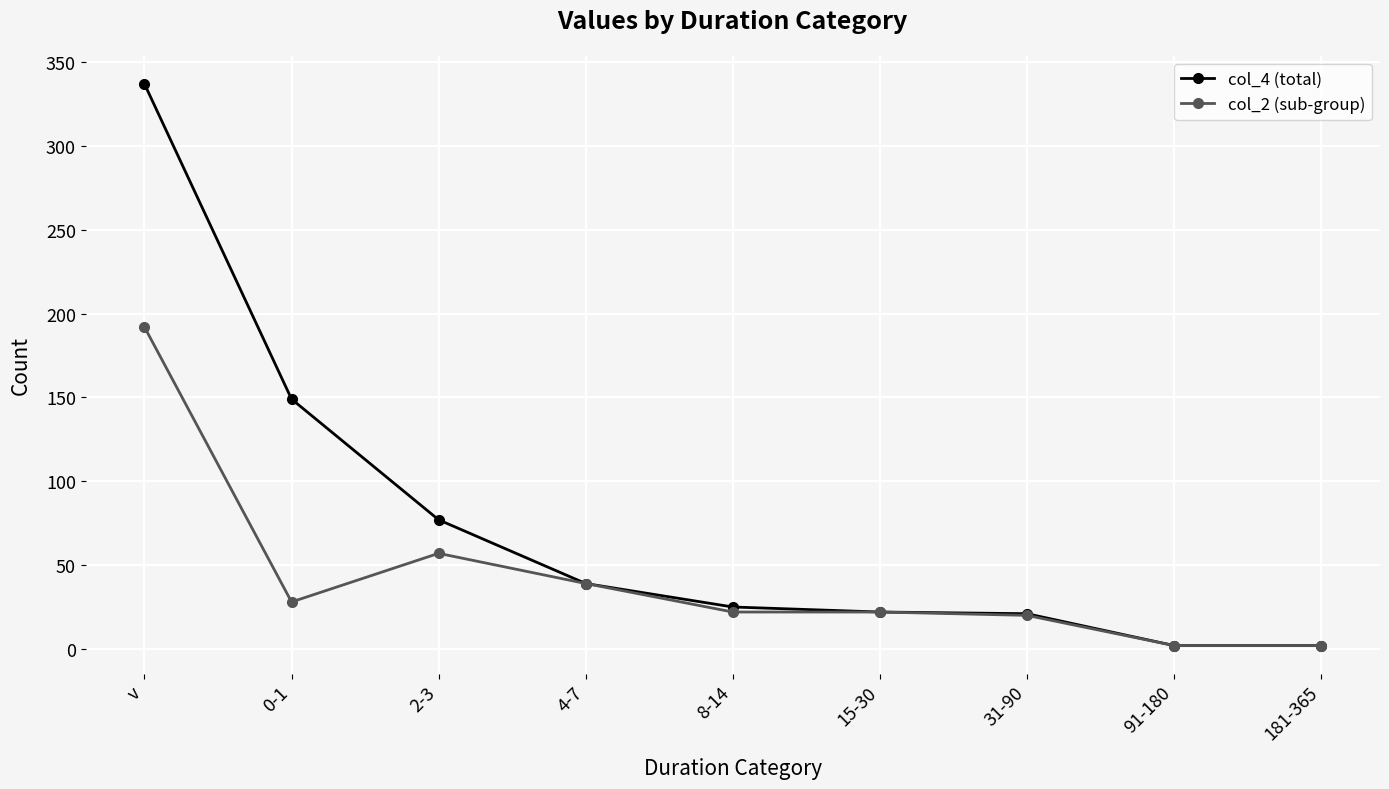

Rank the series at 2-3 from lowest to highest value.

col_2 (sub-group), col_4 (total)